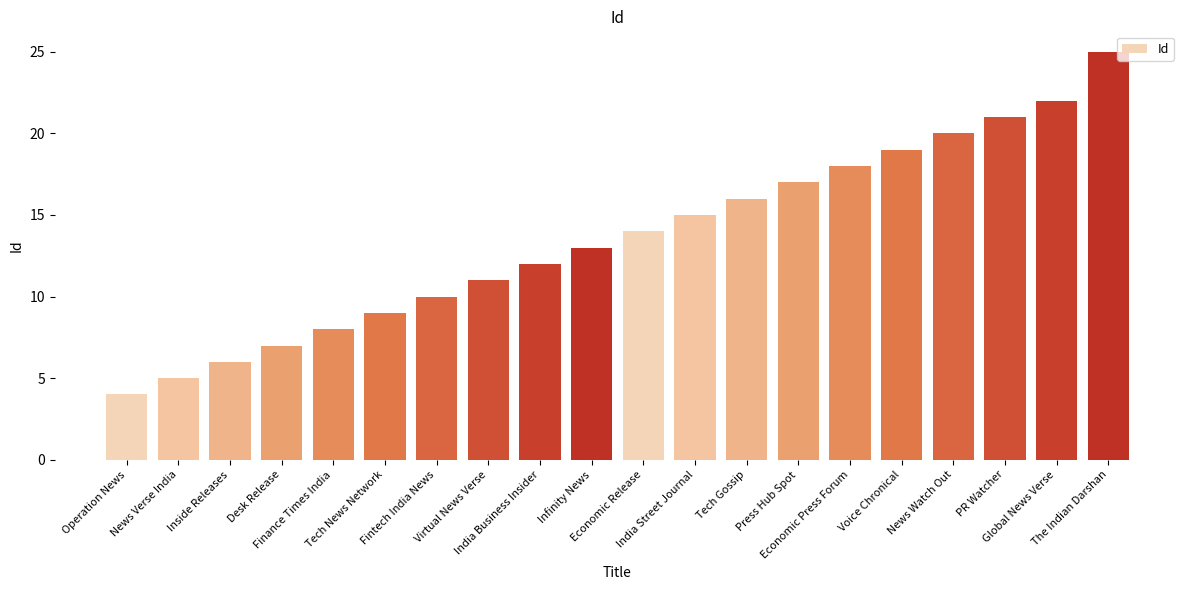

Reading left to right, extract all data points from this chart.

4	5	6	7	8	9	10	11	12	13	14	15	16	17	18	19	20	21	22	25